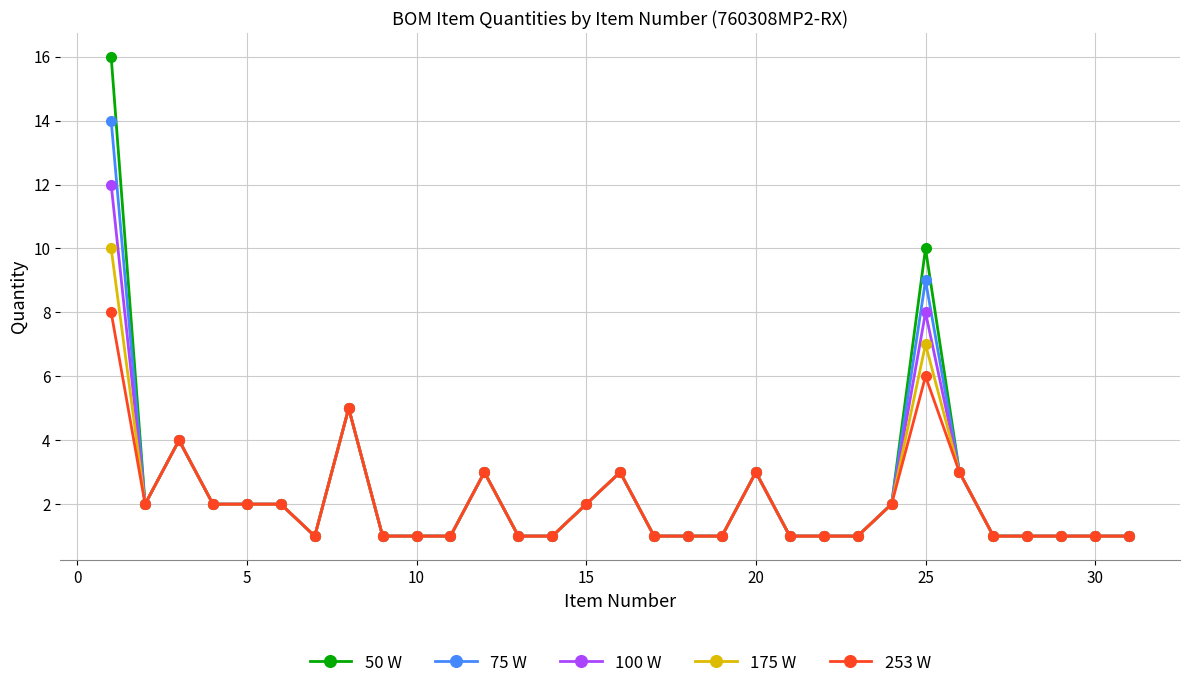

What is the average value of the 50 W series?

2